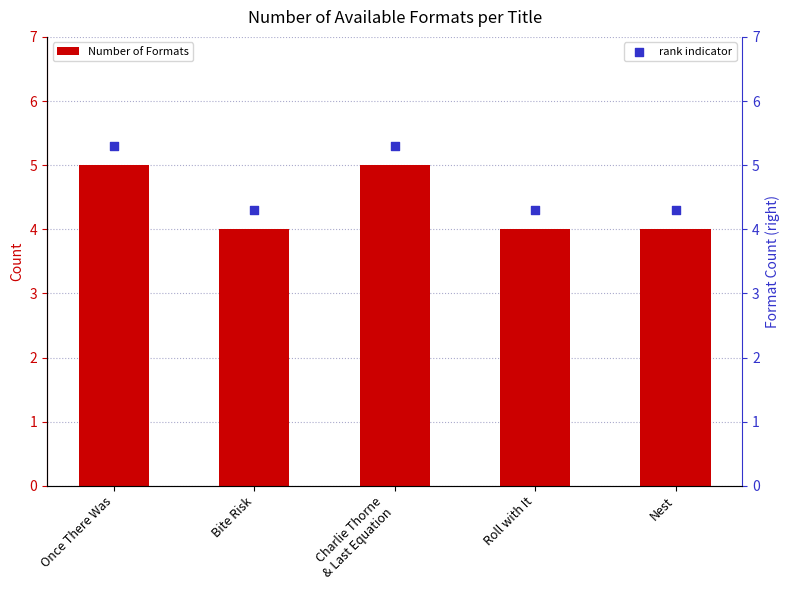

Which series contains the highest Y value?

rank indicator